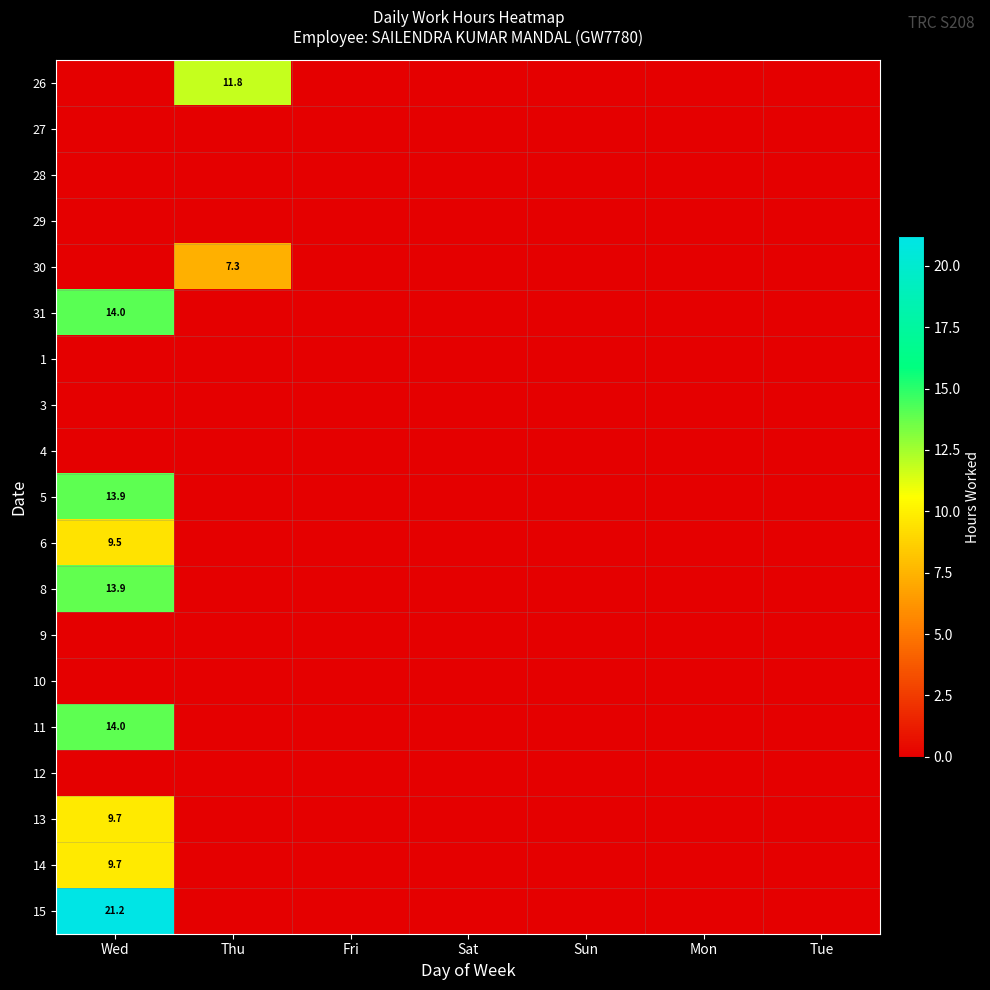

The 5 series shows 13.9 at Wed. True or false?

True